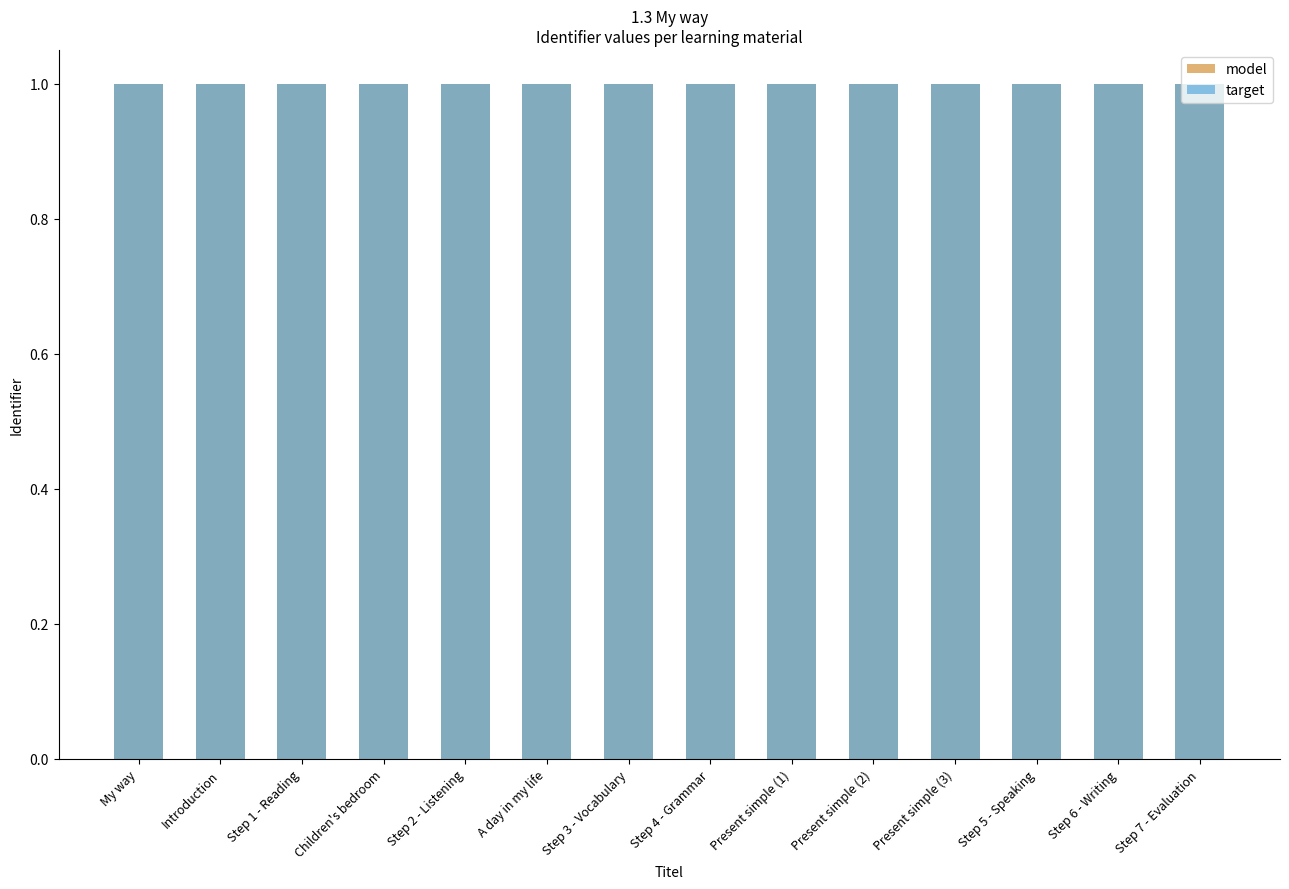

What is the smallest value displayed?

1.0